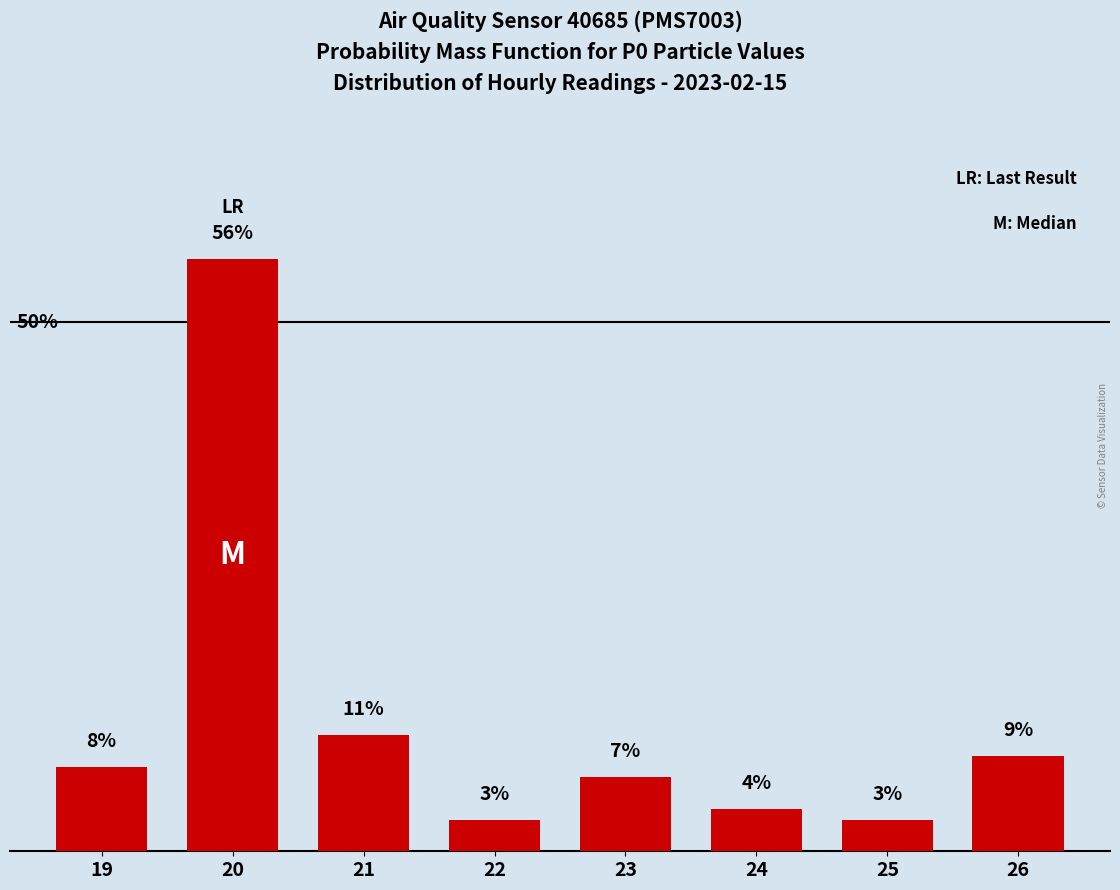

Rank the categories by value from highest to lowest.

20, 21, 26, 19, 23, 24, 22, 25